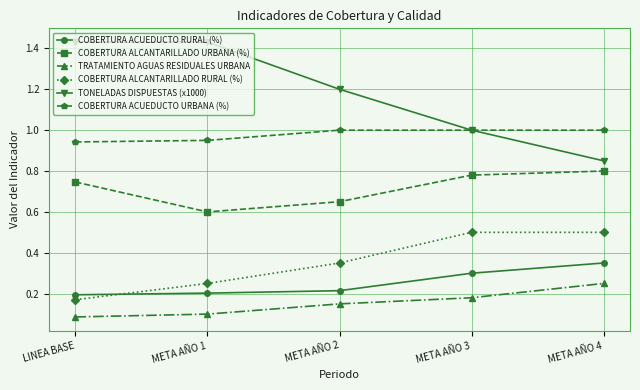

Which series has the largest range (max minus min)?

TONELADAS DISPUESTAS (x1000)